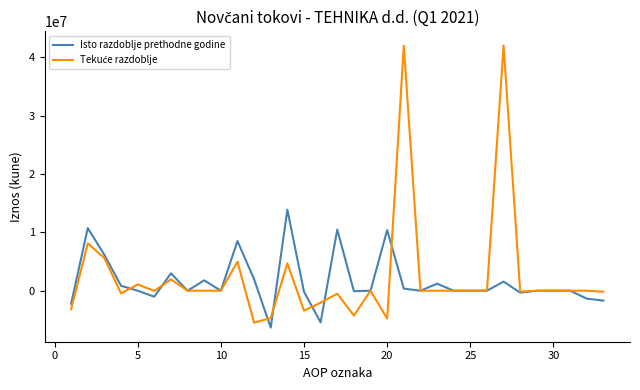

How many lines are shown in the chart?

2